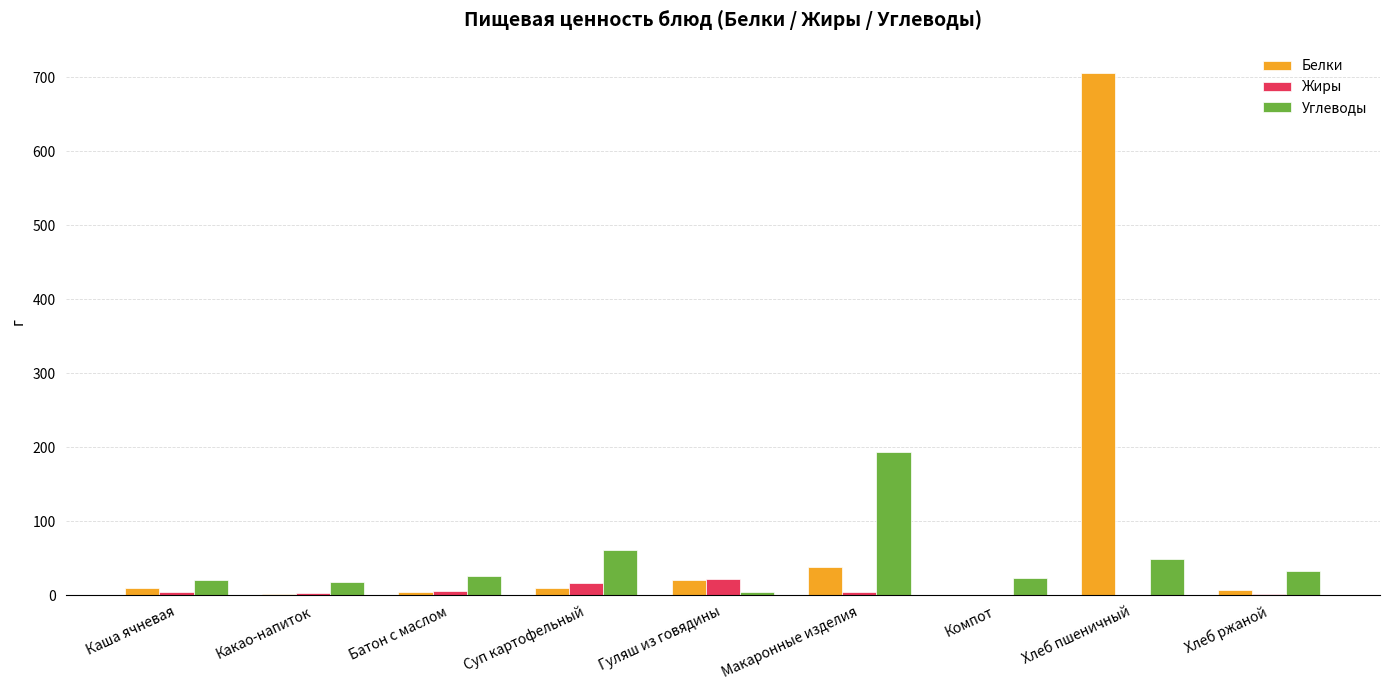

Is the value of Углеводы at Батон с маслом greater than the value of Белки at Какао-напиток?

Yes